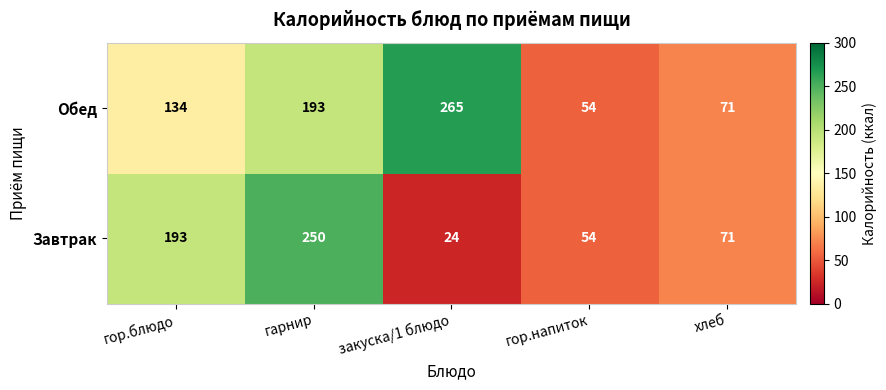

How many data points in Обед are less than 134?

2